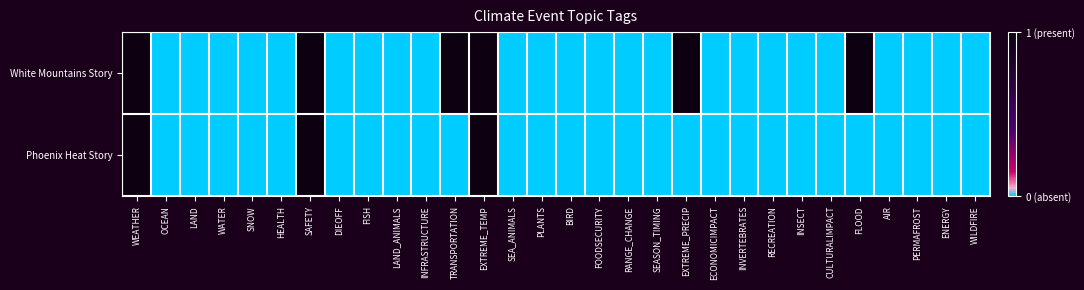

Rank the series by their maximum value, from highest to lowest.

White Mountains Story, Phoenix Heat Story